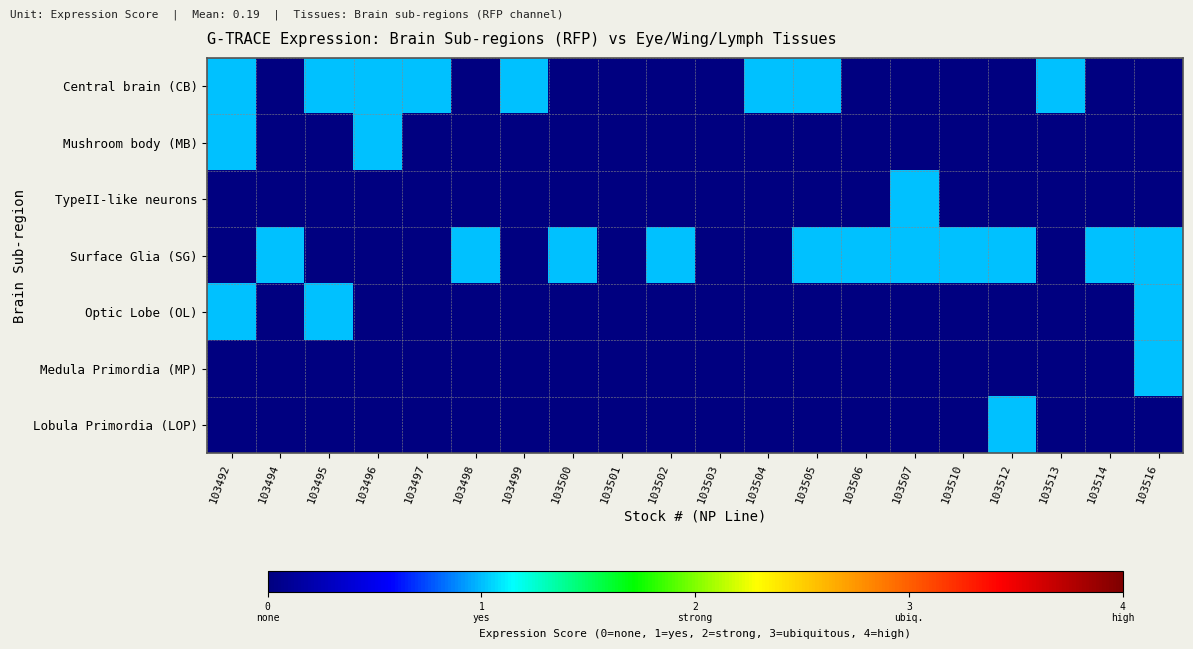

Reading right to left, what are all the values shown in this chart?

Central brain (CB): 103516=0	103514=0	103513=1	103512=0	103510=0	103507=0	103506=0	103505=1	103504=1	103503=0	103502=0	103501=0	103500=0	103499=1	103498=0	103497=1	103496=1	103495=1	103494=0	103492=1
Mushroom body (MB): 103516=0	103514=0	103513=0	103512=0	103510=0	103507=0	103506=0	103505=0	103504=0	103503=0	103502=0	103501=0	103500=0	103499=0	103498=0	103497=0	103496=1	103495=0	103494=0	103492=1
TypeII-like neurons: 103516=0	103514=0	103513=0	103512=0	103510=0	103507=1	103506=0	103505=0	103504=0	103503=0	103502=0	103501=0	103500=0	103499=0	103498=0	103497=0	103496=0	103495=0	103494=0	103492=0
Surface Glia (SG): 103516=1	103514=1	103513=0	103512=1	103510=1	103507=1	103506=1	103505=1	103504=0	103503=0	103502=1	103501=0	103500=1	103499=0	103498=1	103497=0	103496=0	103495=0	103494=1	103492=0
Optic Lobe (OL): 103516=1	103514=0	103513=0	103512=0	103510=0	103507=0	103506=0	103505=0	103504=0	103503=0	103502=0	103501=0	103500=0	103499=0	103498=0	103497=0	103496=0	103495=1	103494=0	103492=1
Medula Primordia (MP): 103516=1	103514=0	103513=0	103512=0	103510=0	103507=0	103506=0	103505=0	103504=0	103503=0	103502=0	103501=0	103500=0	103499=0	103498=0	103497=0	103496=0	103495=0	103494=0	103492=0
Lobula Primordia (LOP): 103516=0	103514=0	103513=0	103512=1	103510=0	103507=0	103506=0	103505=0	103504=0	103503=0	103502=0	103501=0	103500=0	103499=0	103498=0	103497=0	103496=0	103495=0	103494=0	103492=0